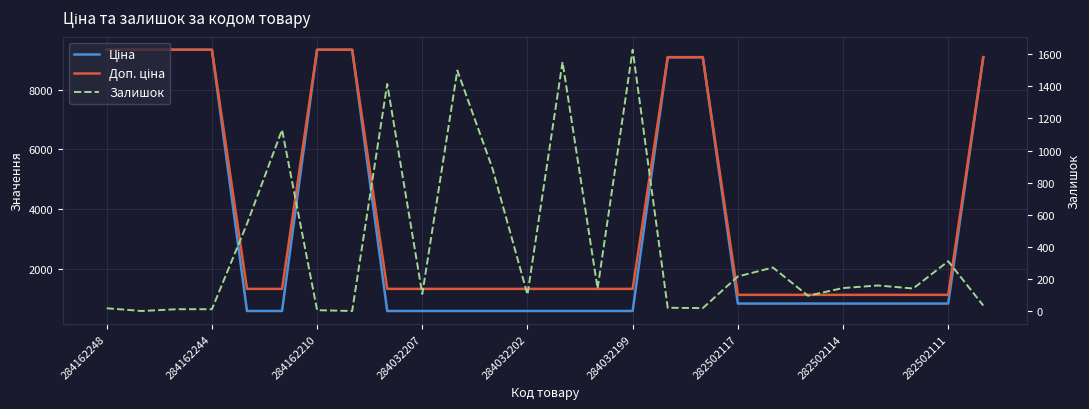

Rank the series by their maximum value, from lowest to highest.

Залишок, Ціна, Доп. ціна